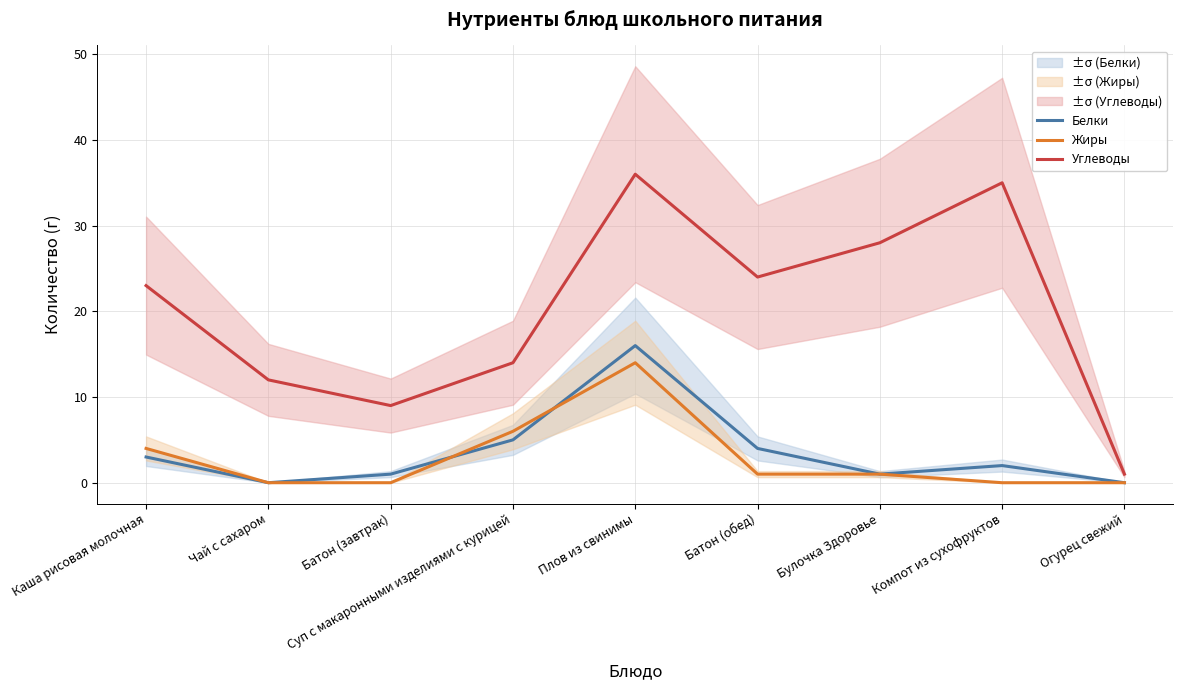

What are all the series names shown in the legend?

Белки, Жиры, Углеводы